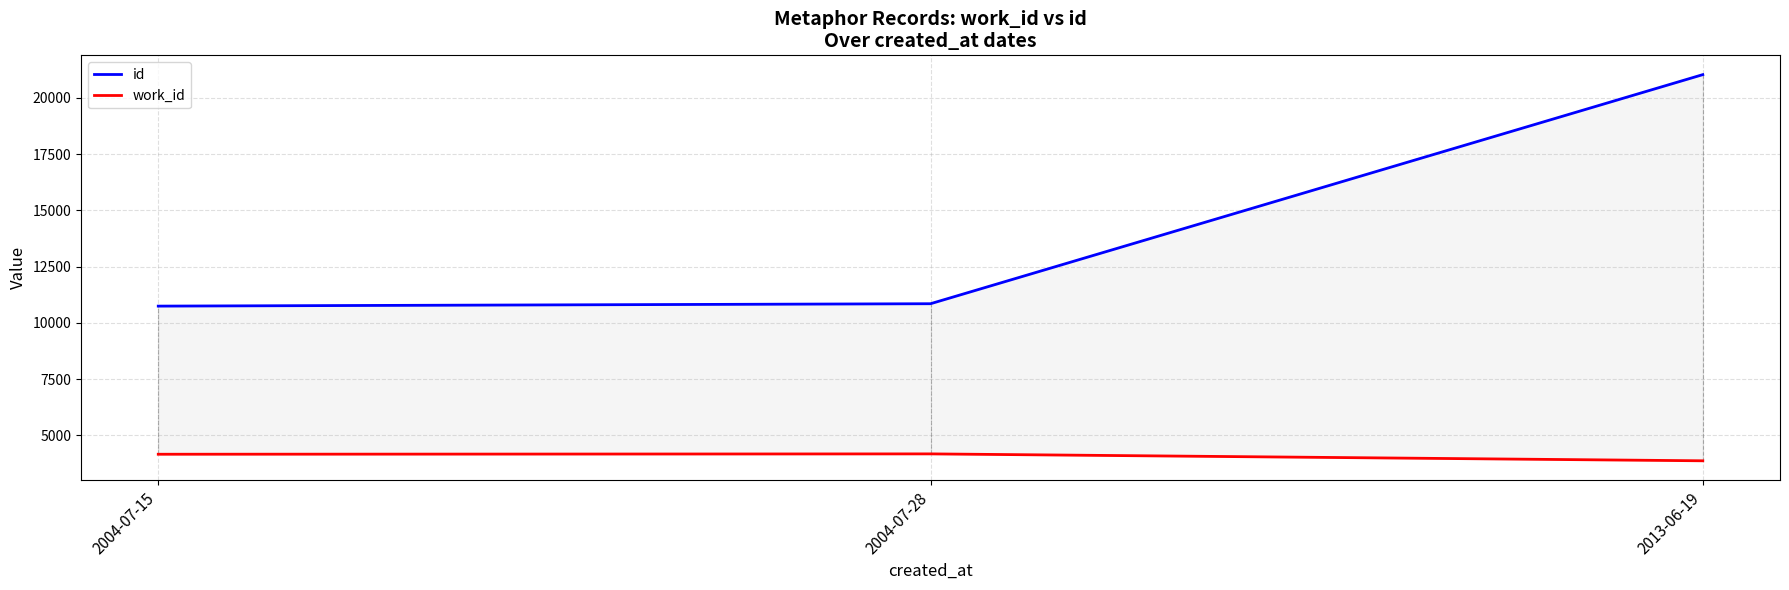

Rank the series by their maximum value, from highest to lowest.

id, work_id